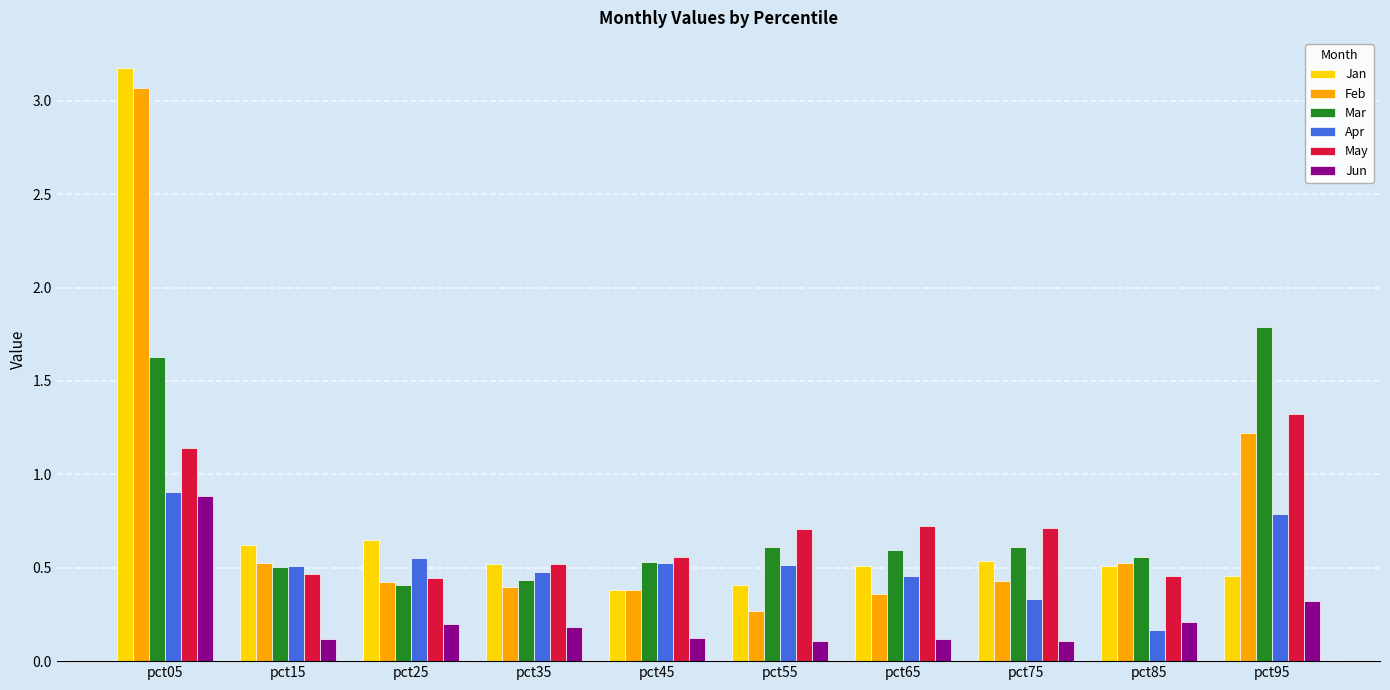

The Jun series shows 0.1 at pct65. True or false?

True